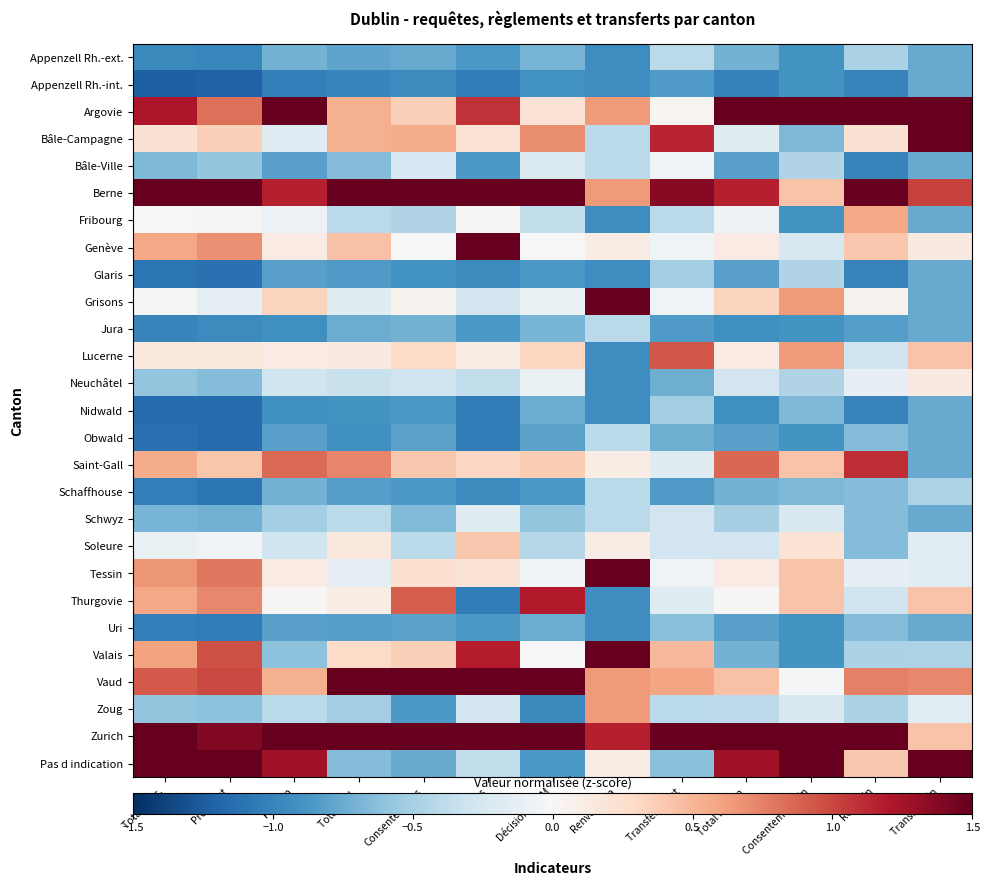

Rank the series at Consentements from highest to lowest value.

Berne, Vaud, Zurich, Thurgovie, Bâle-Campagne, Saint-Gall, Argovie, Valais, Lucerne, Tessin, Grisons, Genève, Bâle-Ville, Neuchâtel, Soleure, Fribourg, Schwyz, Jura, Appenzell Rh.-ext., Pas d indication, Obwald, Uri, Nidwald, Schaffhouse, Zoug, Glaris, Appenzell Rh.-int.